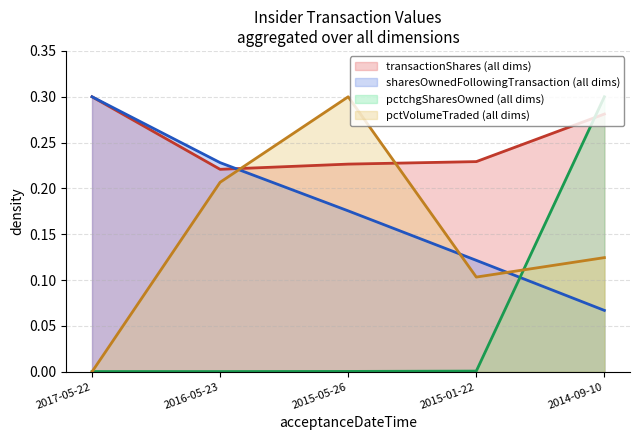

Is the value of pctchgSharesOwned at 2015-01-22 greater than the value of sharesOwnedFollowingTransaction at 2016-05-23?

No